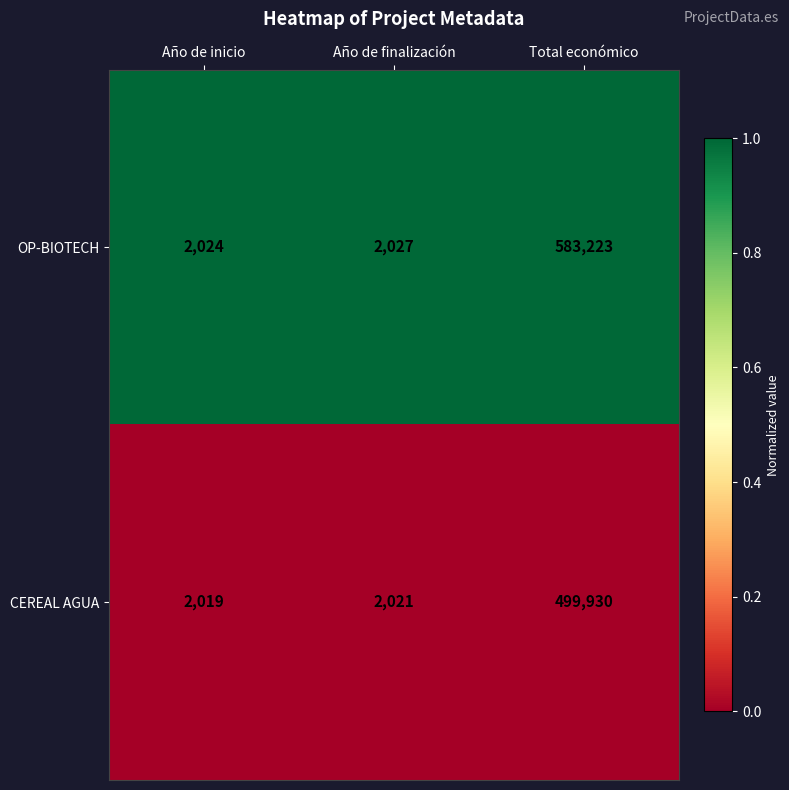

List the series in order of their peak value, lowest first.

CEREAL AGUA, OP-BIOTECH